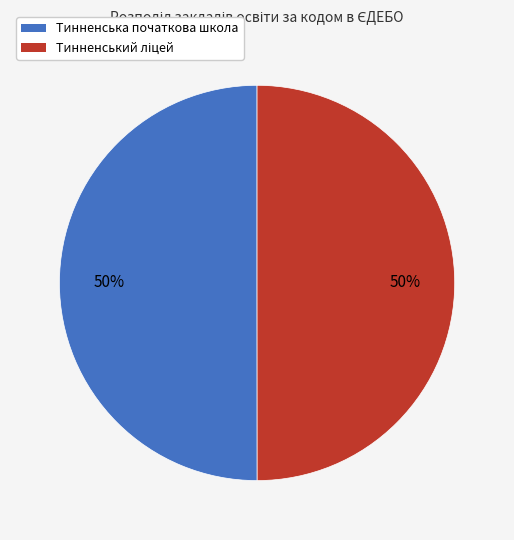

How many slices are in this pie chart?

2